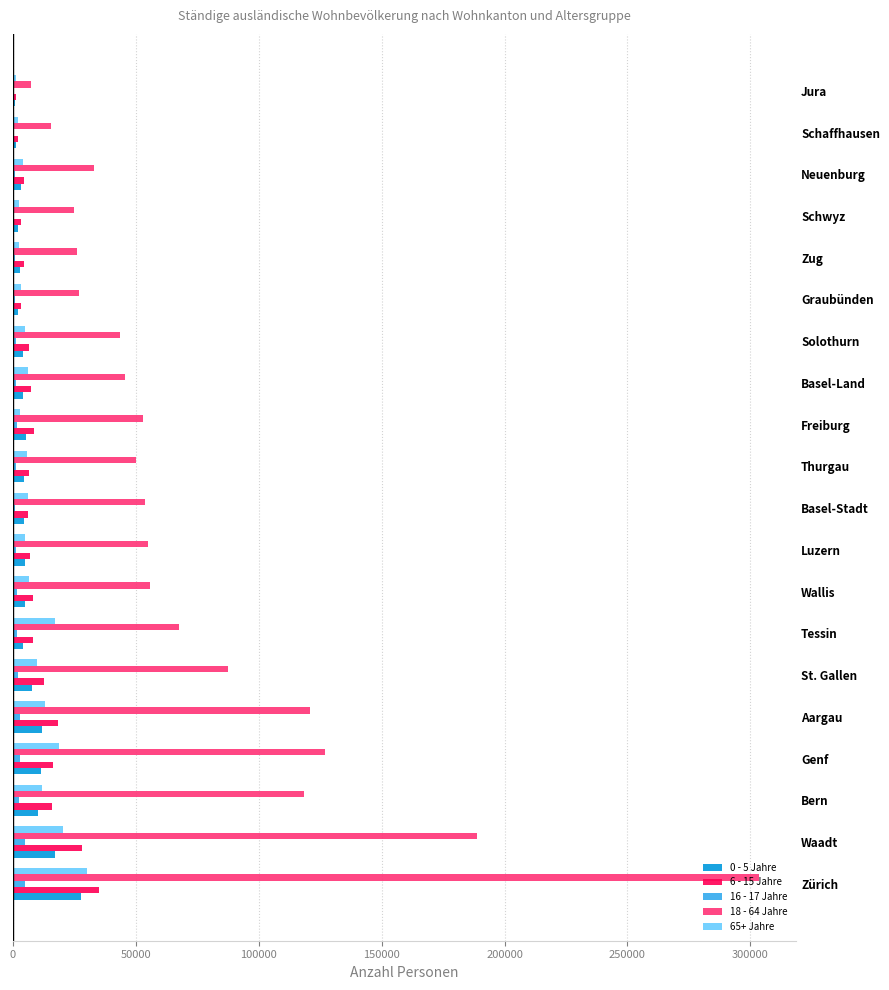

Is the value of 6 - 15 Jahre at Wallis greater than the value of 18 - 64 Jahre at Zürich?

No